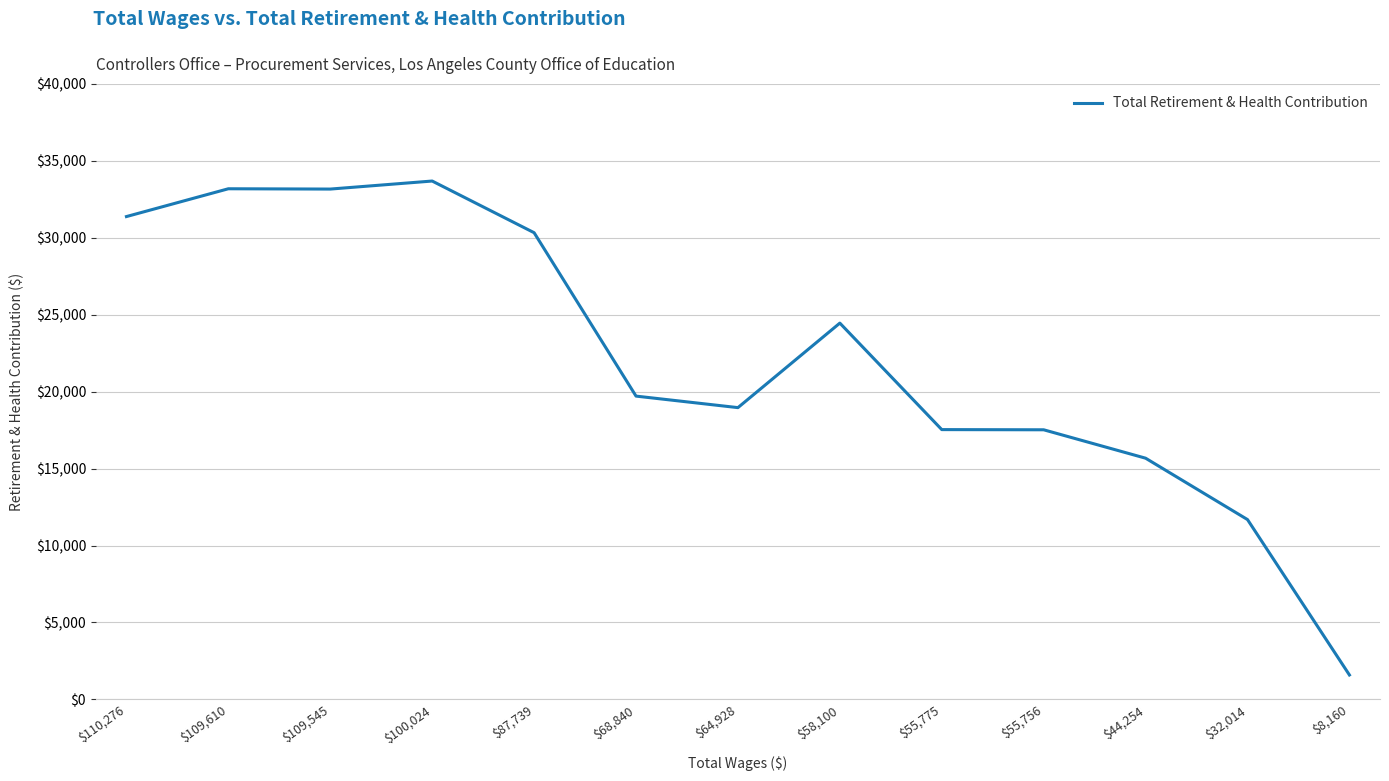

What is the difference between the maximum and minimum values?

32098